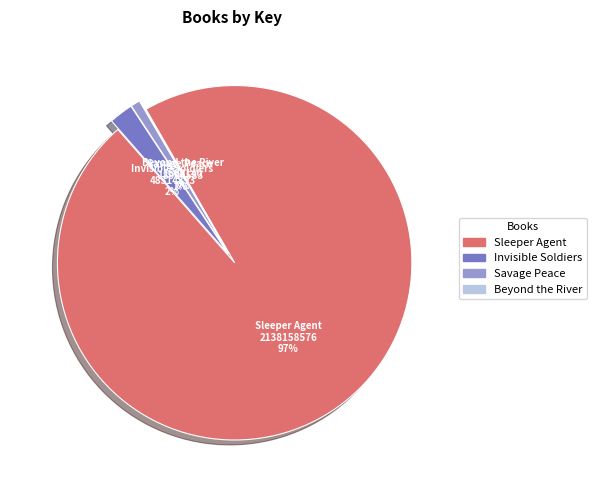

Between Beyond the River and Savage Peace, which is larger?

Savage Peace